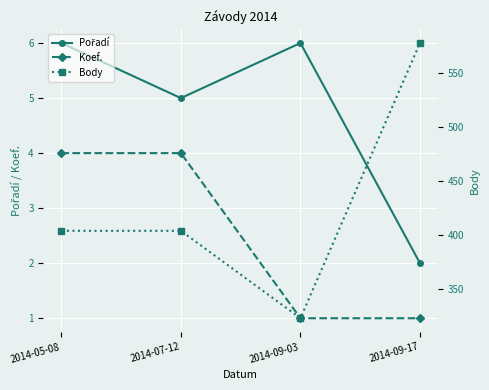

Between 2014-07-12 and 2014-09-17, which series saw the biggest shift?

Body